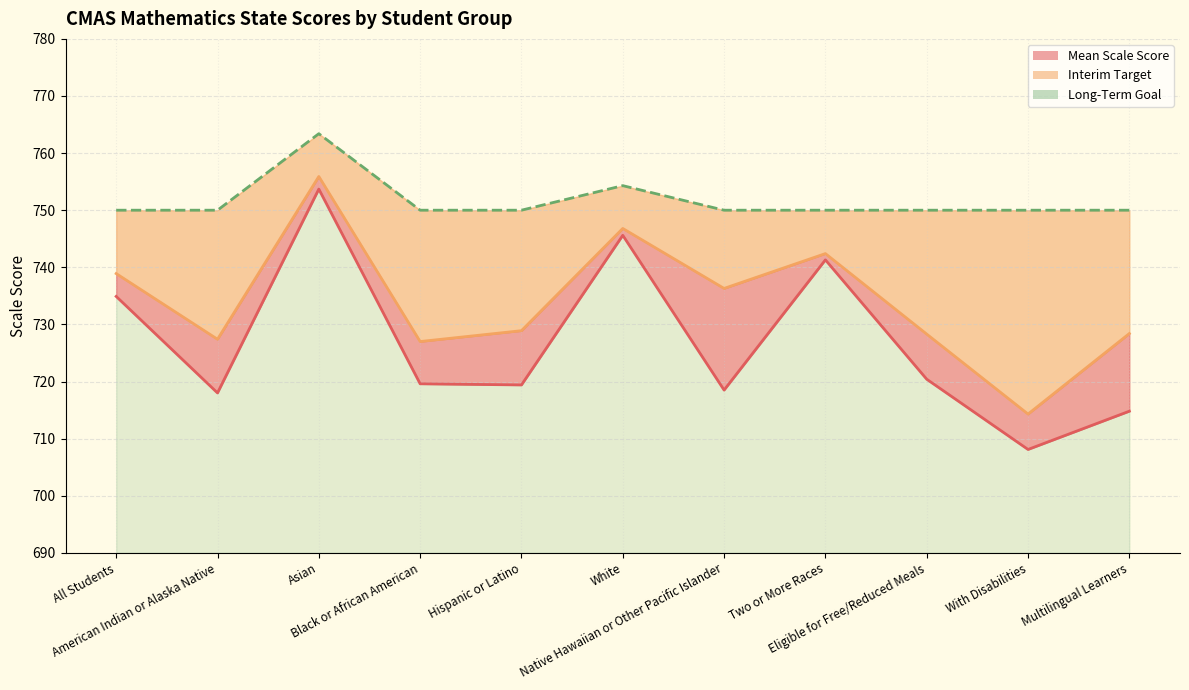

True or false: Mean Scale Score and Long-Term Goal intersect in this chart.

False